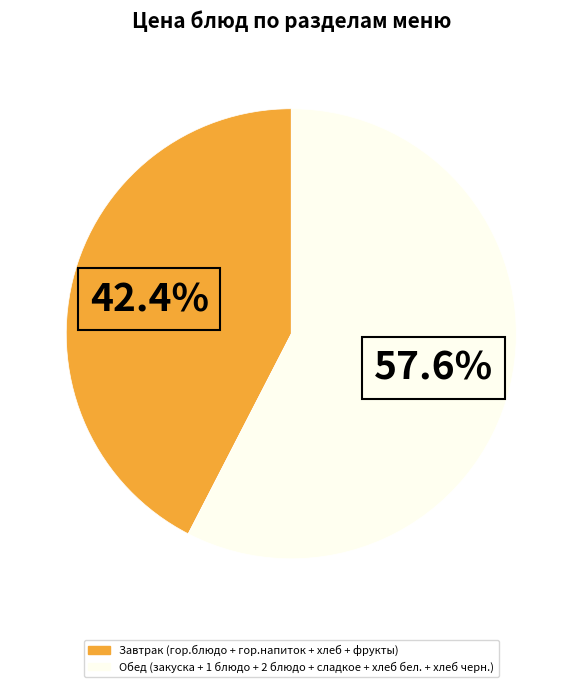

Is there a majority slice in this chart?

Yes